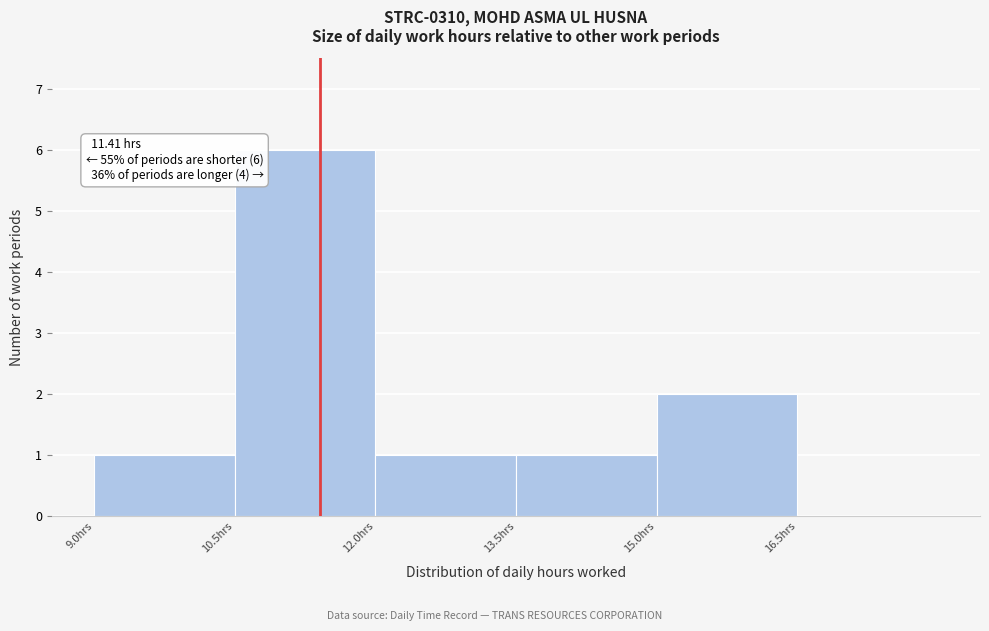

Which range on the x-axis has the tallest bar?

10.5 to 12.0